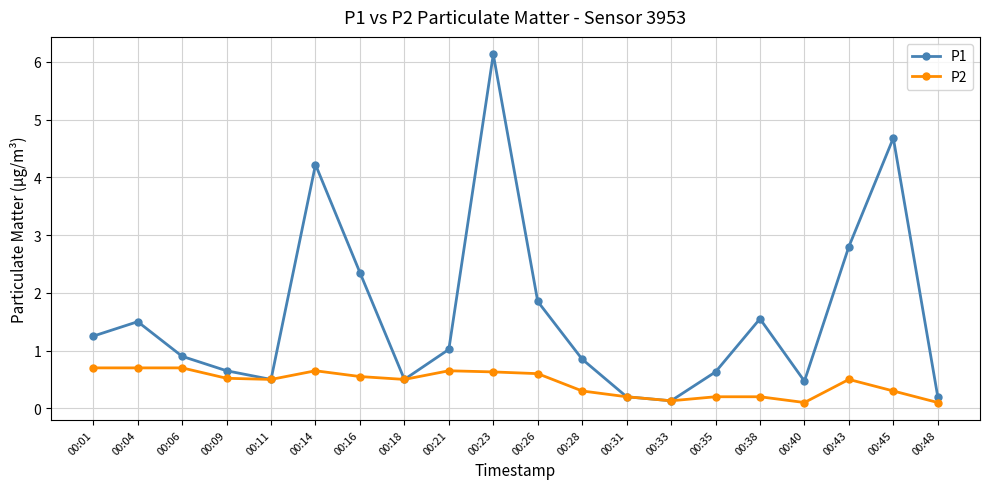

What is the approximate value of P1 at 00:38?

1.6